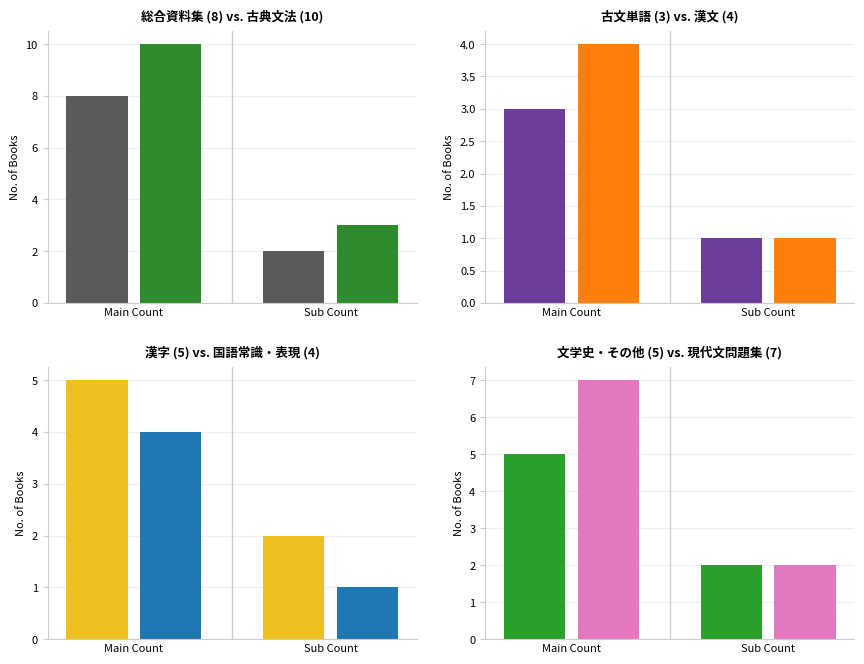

The chart shows a value of 3 at 2. True or false?

True